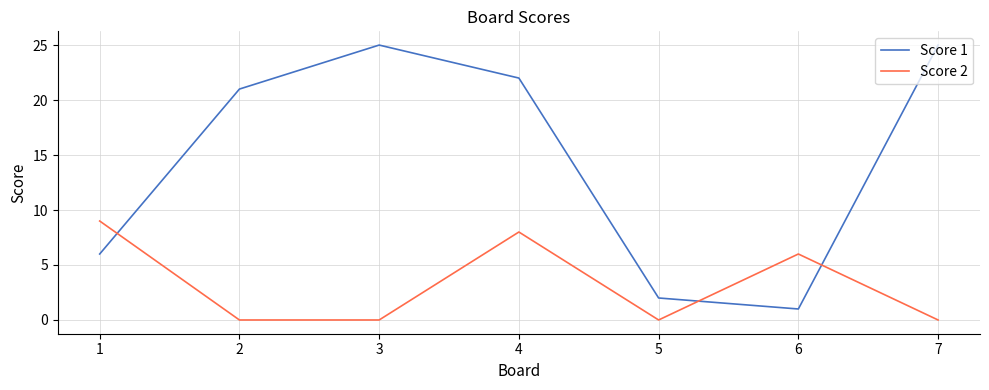

Rank the series by their maximum value, from lowest to highest.

Score 2, Score 1